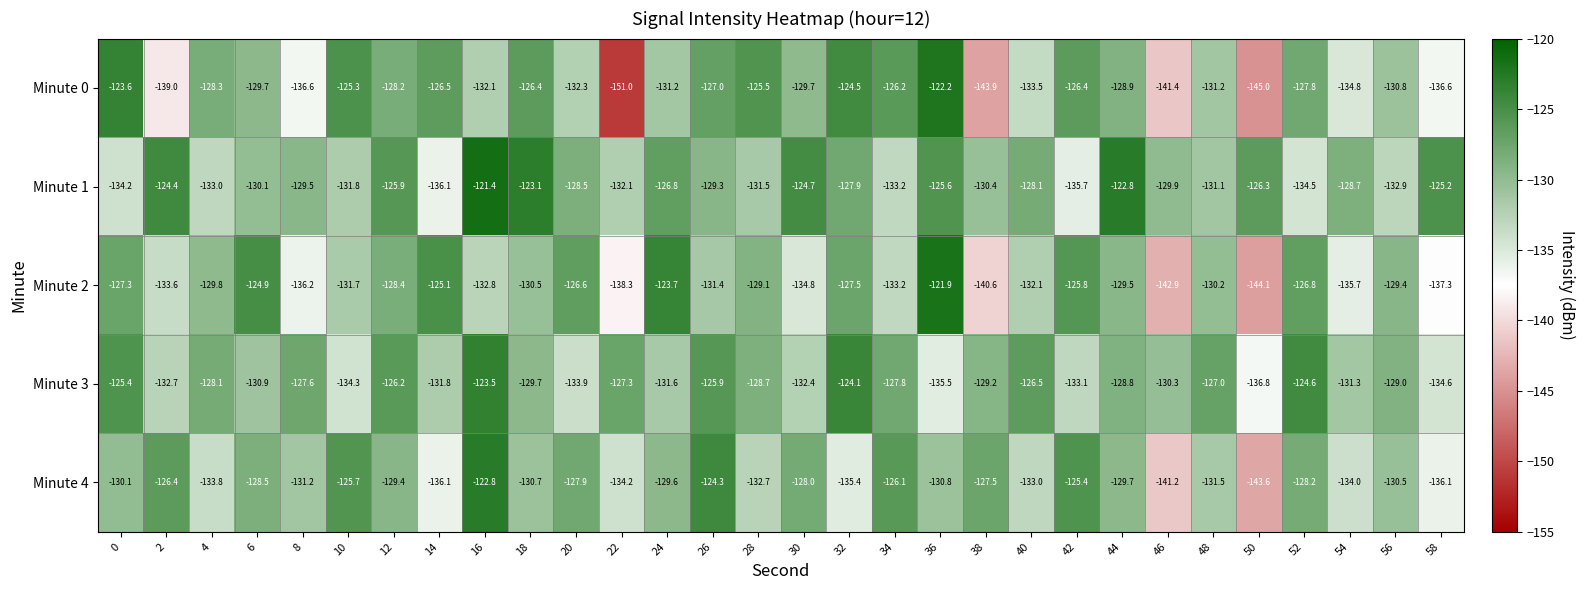

What is the sum of all Minute 0 values?

-3945.6